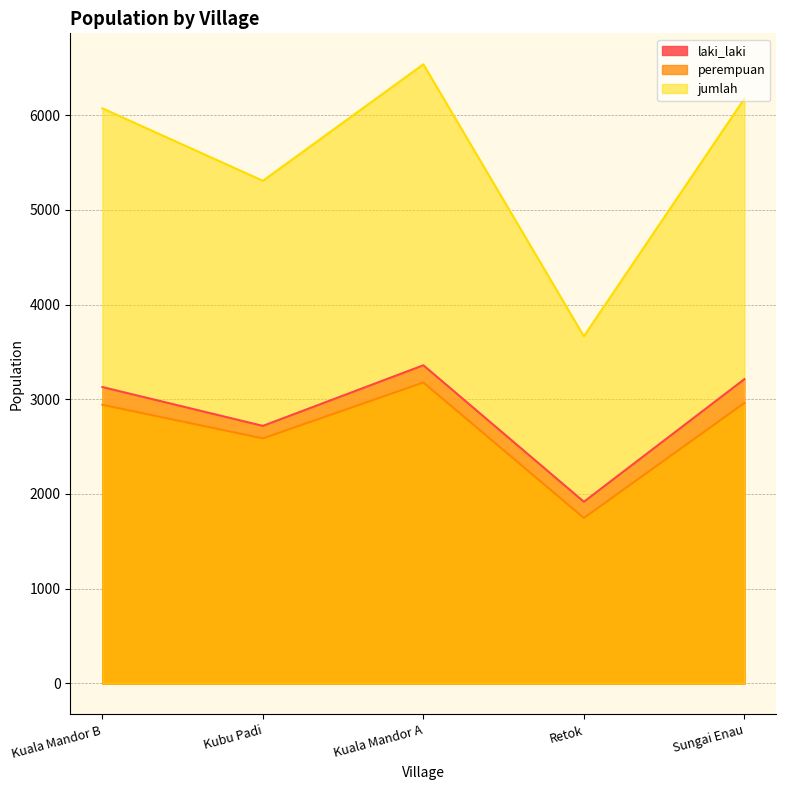

What is the average value of the jumlah series?

5550